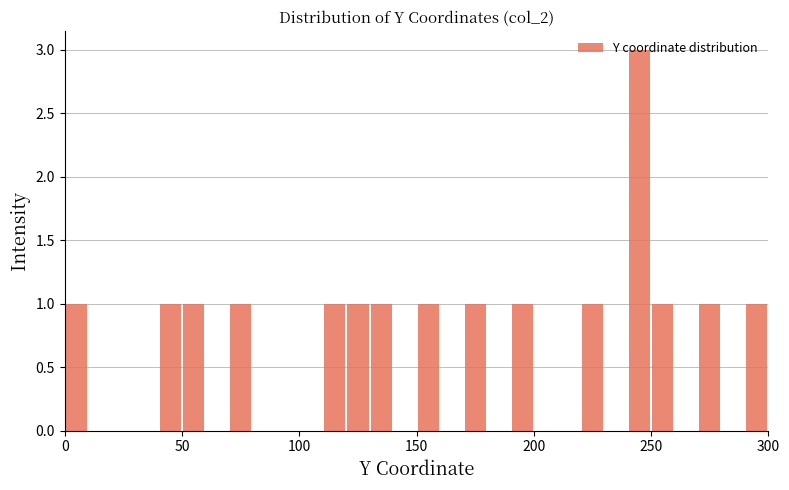

Around what value on the x-axis is the tallest bar? Give the approximate position of its centre, as read against the axis.

245